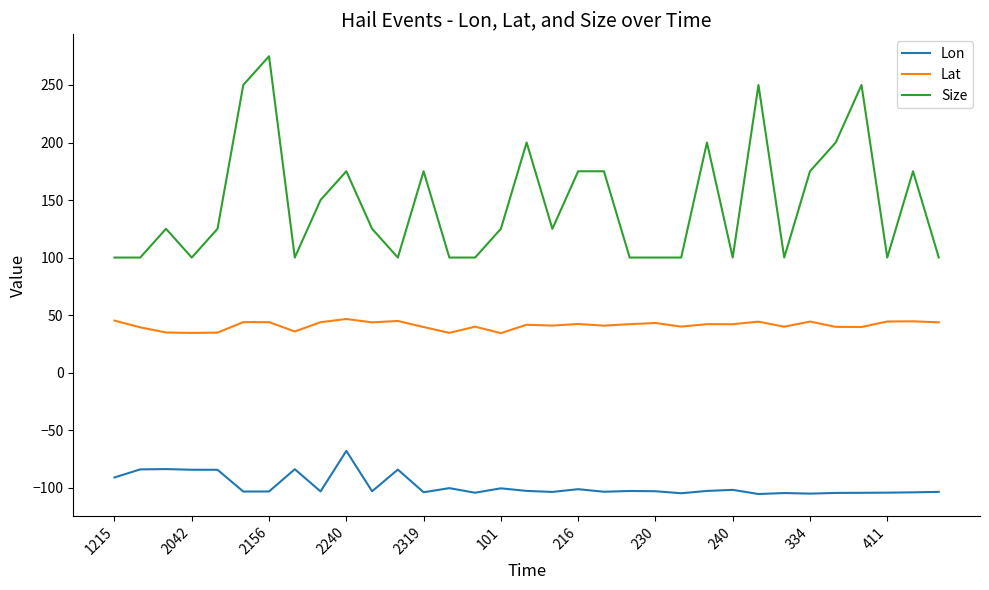

Which series has the largest total across all categories?

Size